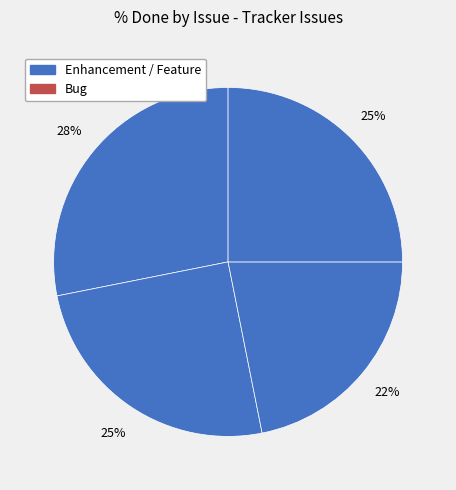

Count the number of slices in the pie.

4